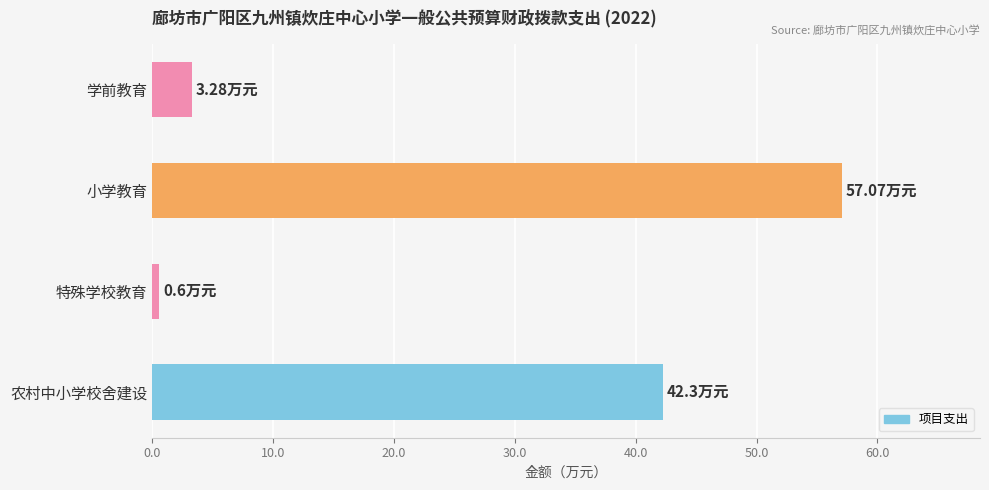

What is the difference between the maximum and minimum values?

56.5